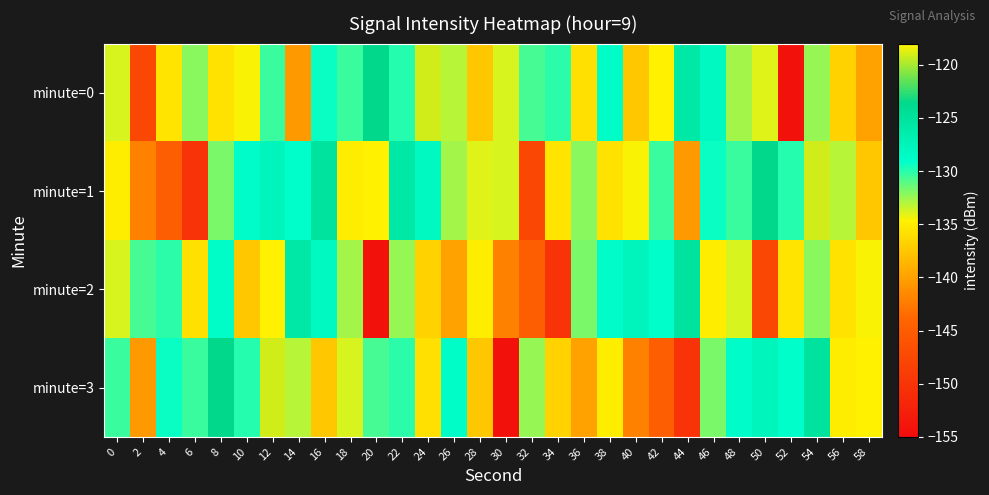

Rank the series at 56 from highest to lowest value.

minute=1, minute=3, minute=2, minute=0